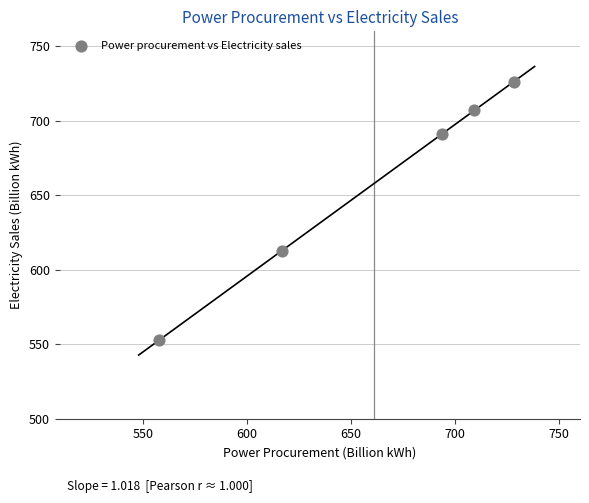

What Y value in the scatter plot is closest to 639?

612.7